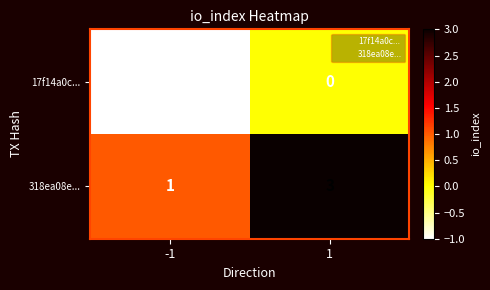

Rank the series by their maximum value, from lowest to highest.

17f14a0c..., 318ea08e...